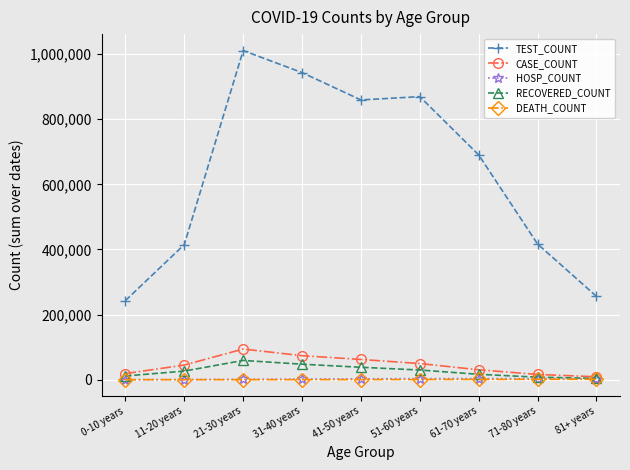

Where is the first local maximum for TEST_COUNT?

21-30 years